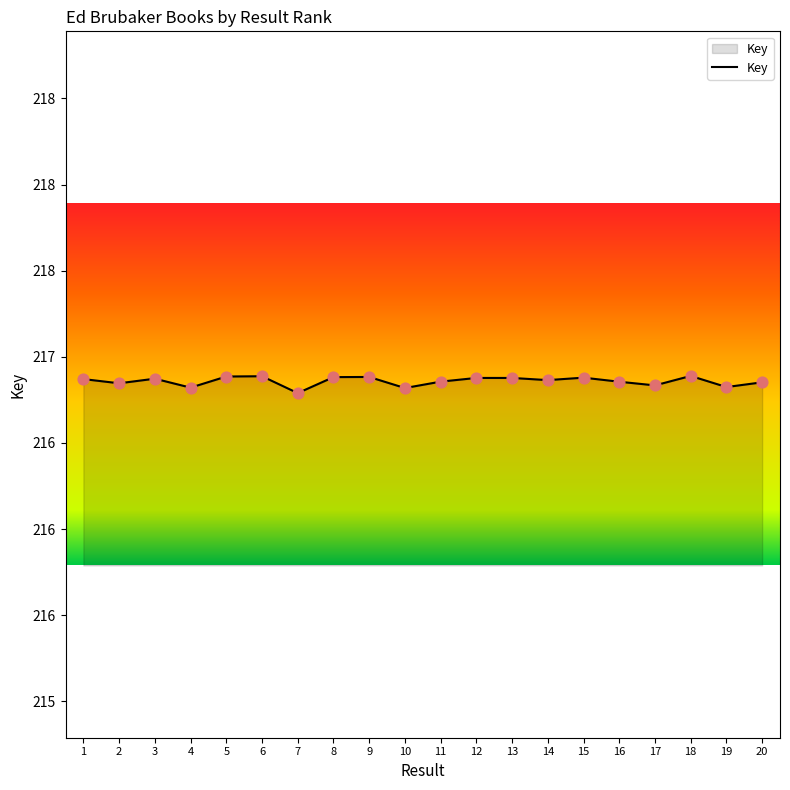

Approximately how many times larger is the value at 5 compared to 2?

1.0